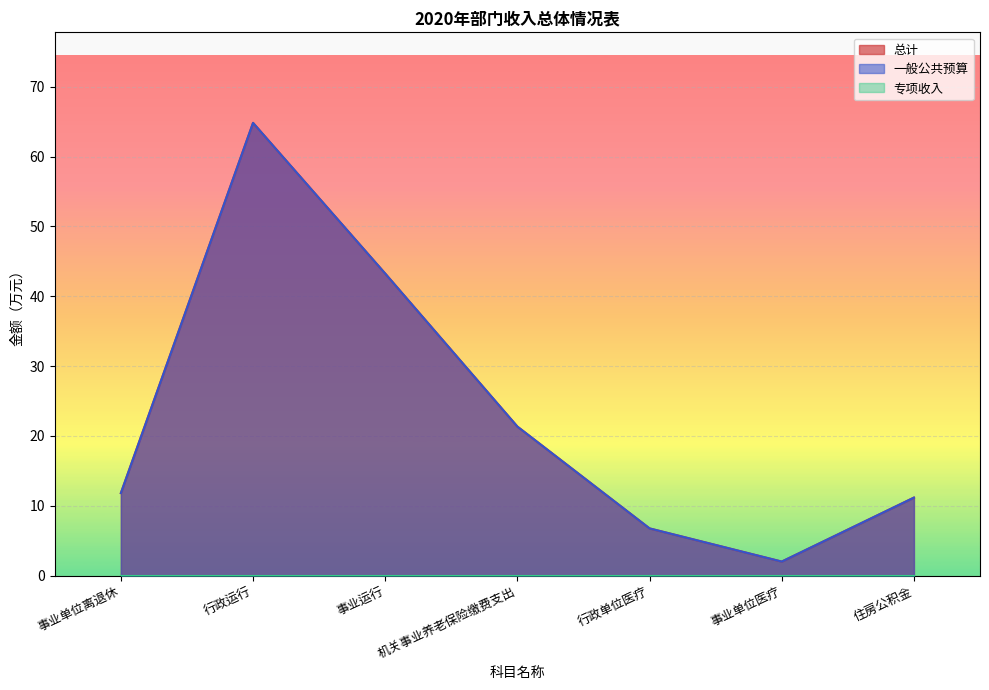

Which series has the largest total across all categories?

总计